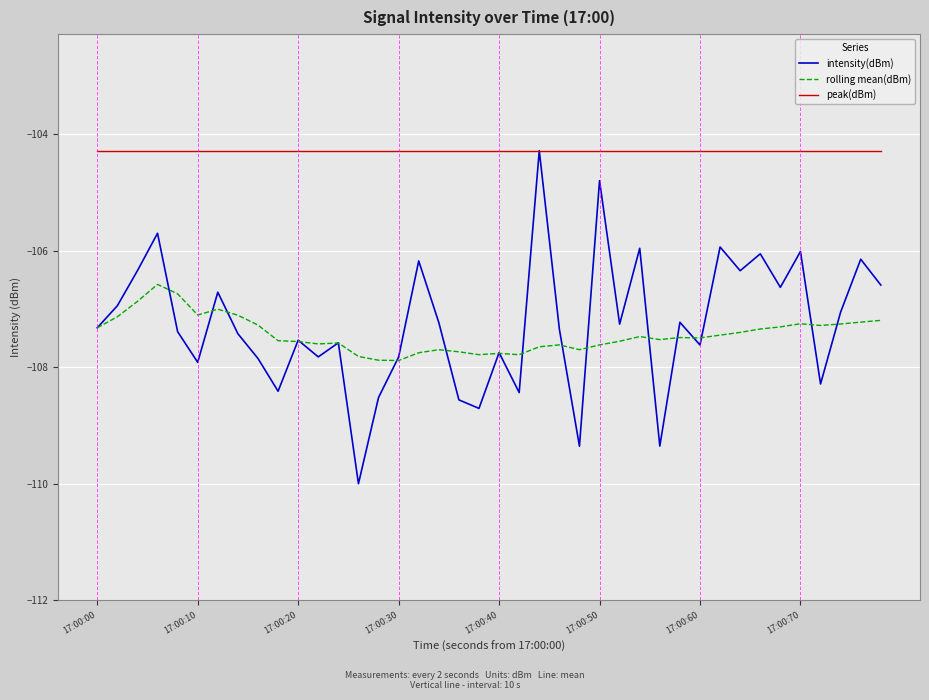

Which series has the largest range (max minus min)?

intensity(dBm)